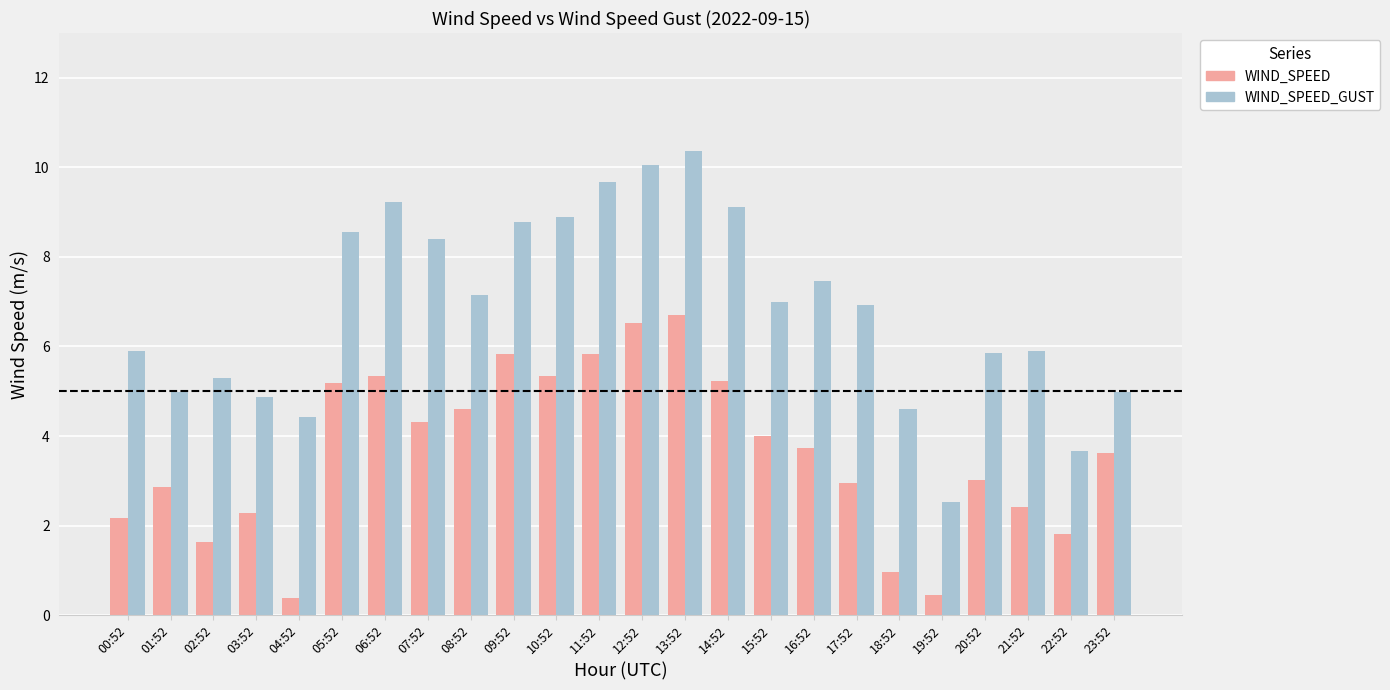

What is the minimum value shown in the chart?

0.4